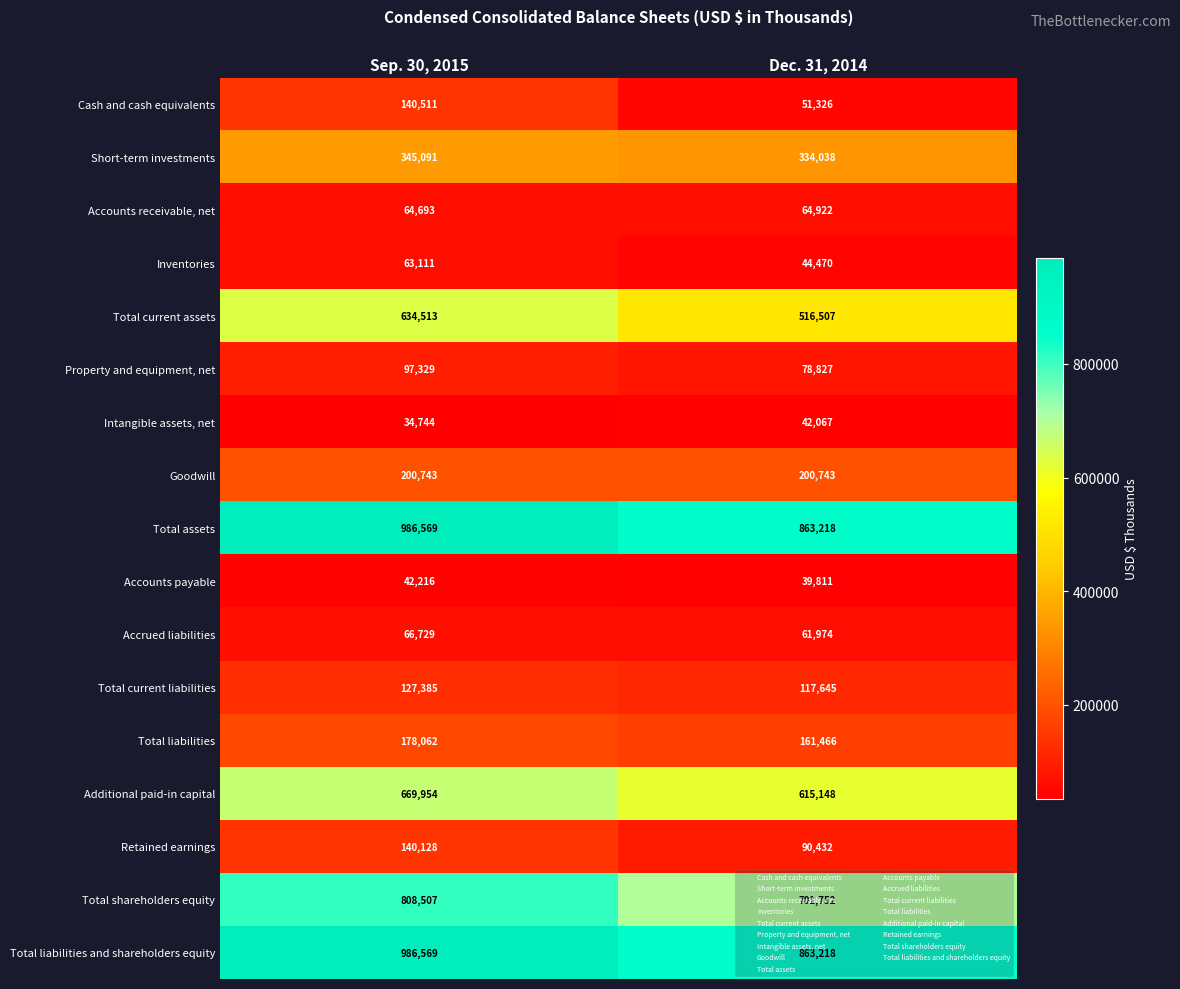

How many series are shown in this chart?

17